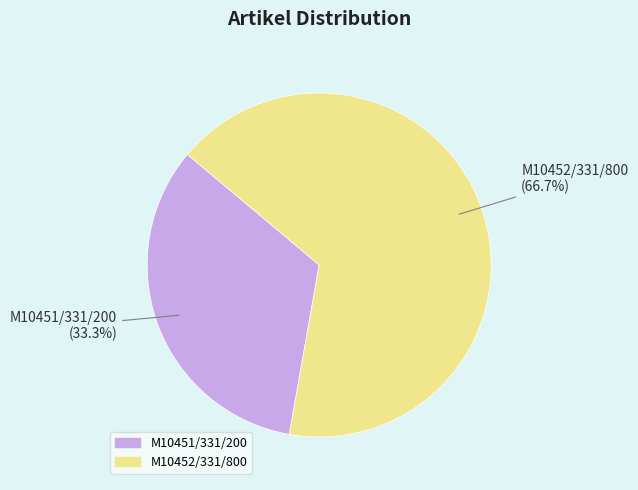

To the nearest percent, what portion does M10451/331/200 represent?

33%